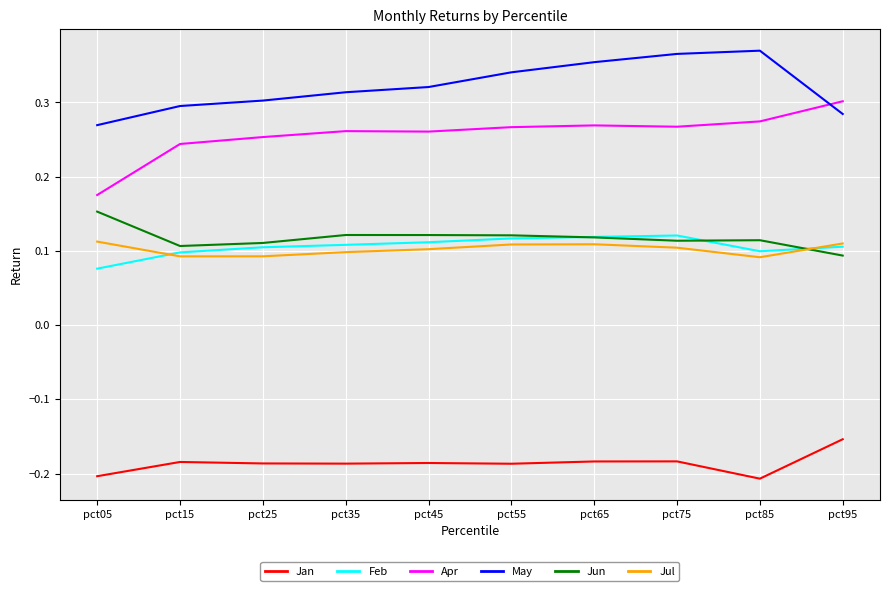

At which label does Jun reach its peak?

pct05